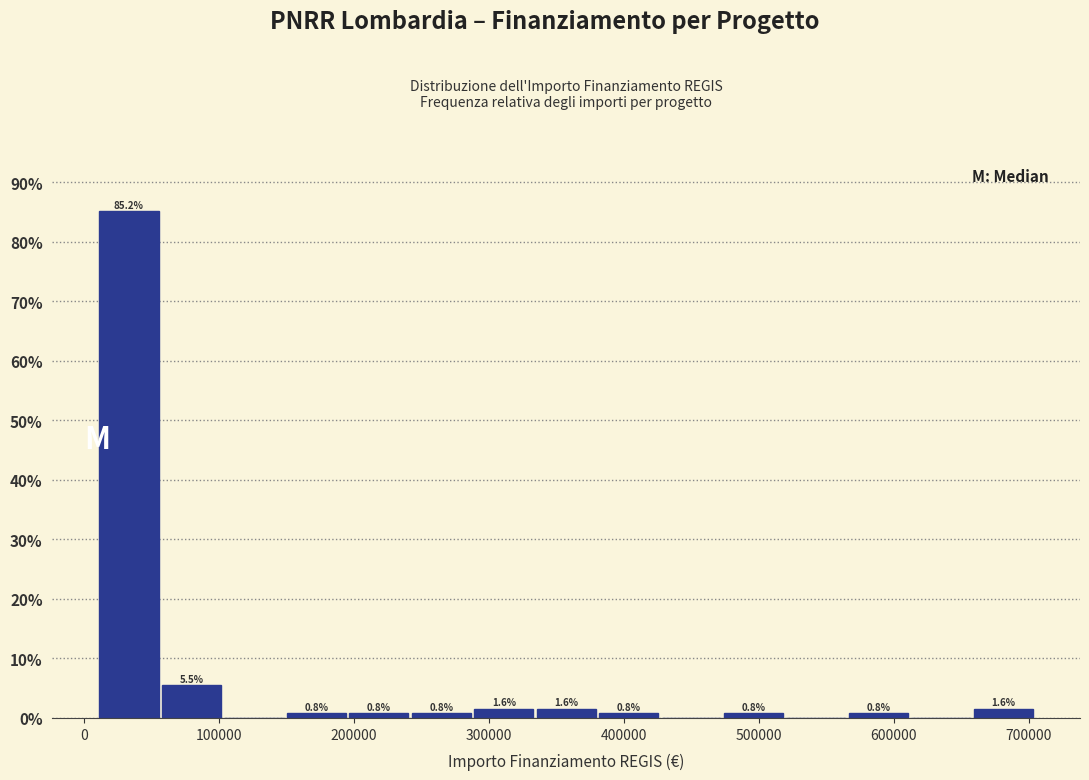

Which range on the x-axis has the tallest bar?

10000 to 60000